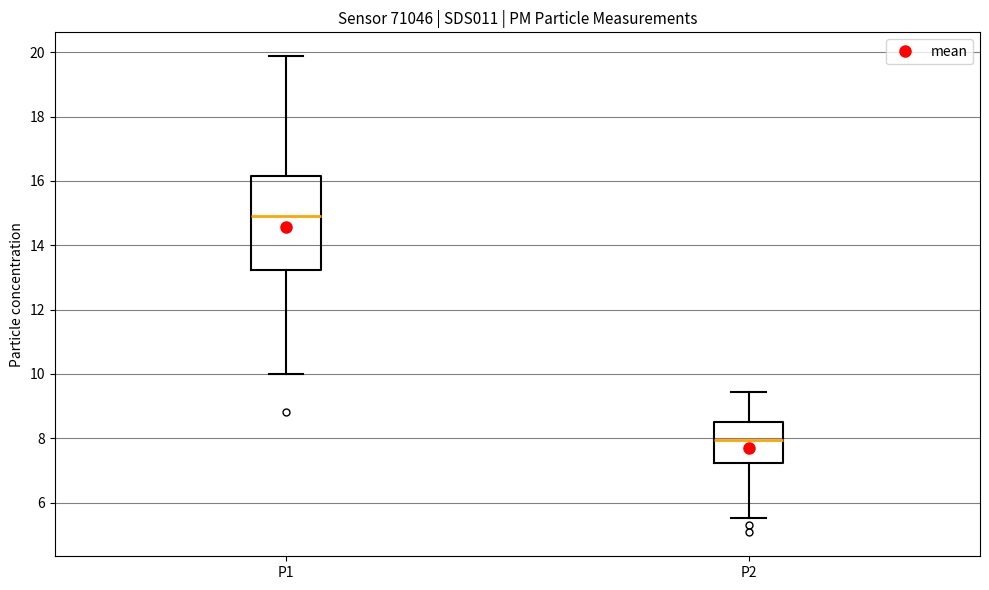

Reading left to right, read every box against the y-axis: the position of its median line, the range the box covers, and the ends of its whiskers. The values are not printed on the chart, so give them approximately, as read against the axis.

P1: median 15.0, box 13.2 to 16.2, whiskers 10.0 to 19.8
P2: median 8.0, box 7.2 to 8.6, whiskers 5.6 to 9.4